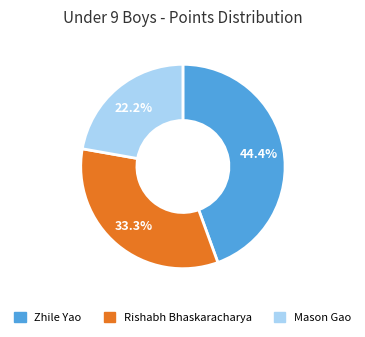

How many segments does this pie chart have?

3